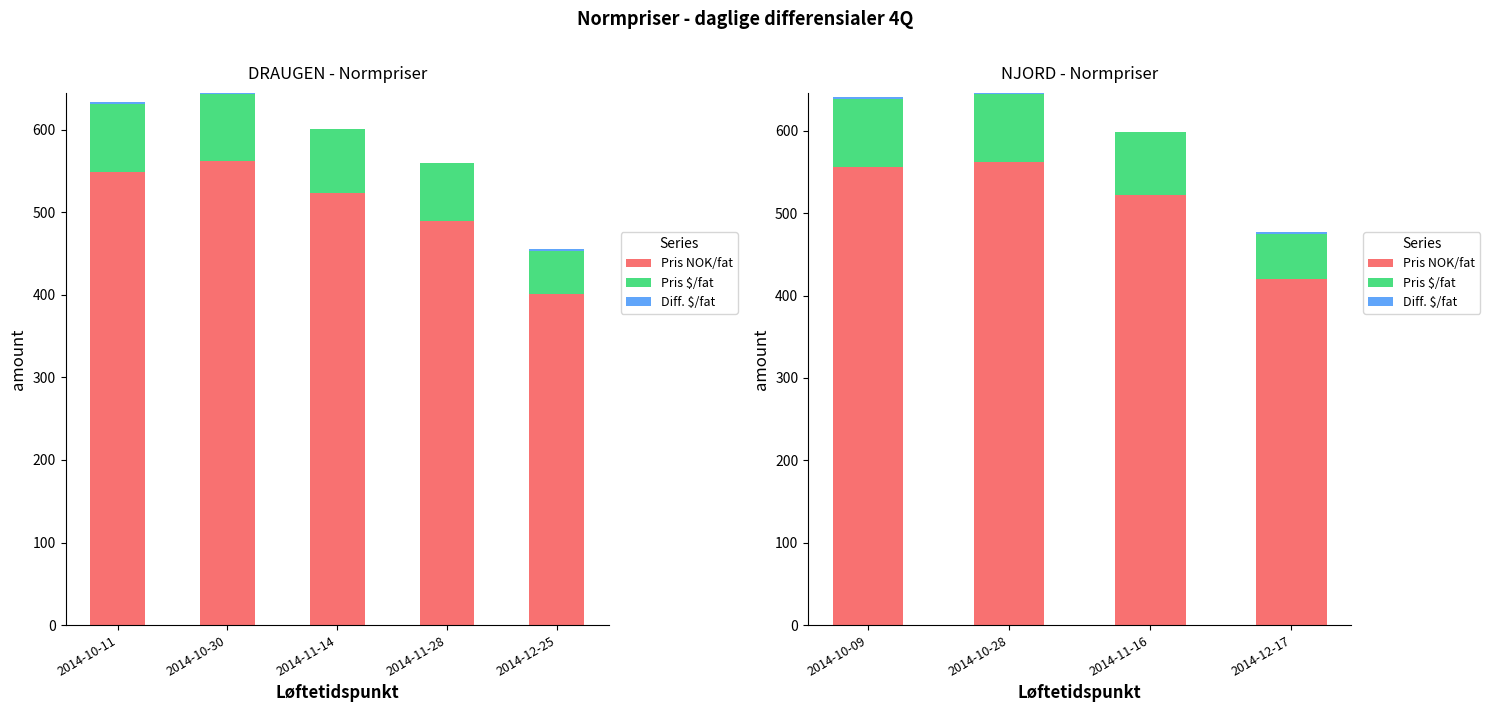

The value of Diff. $/fat at 2014-11-16 is -0.2. True or false?

False